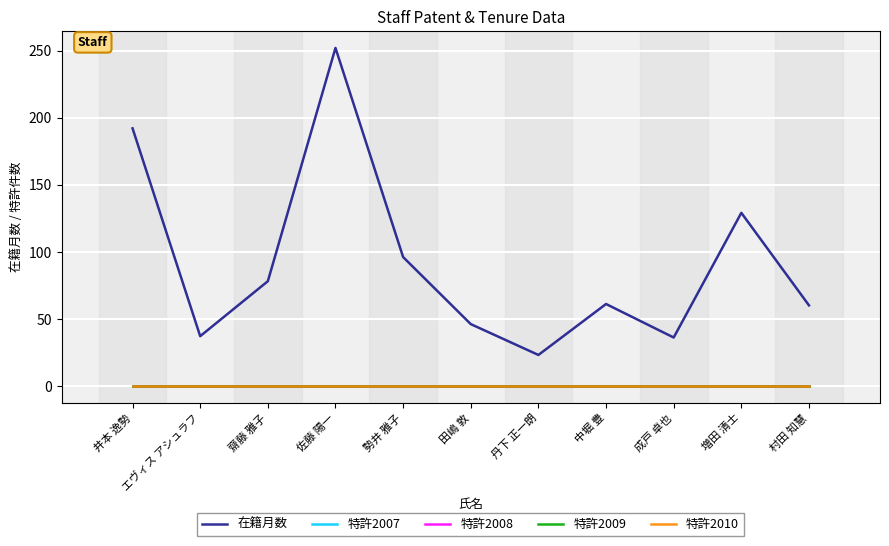

Which series has the widest spread of values?

在籍月数